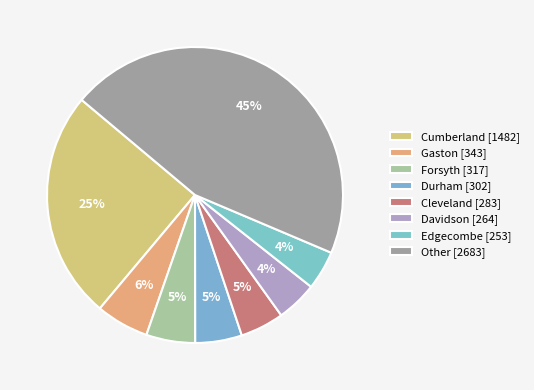

Count the number of slices in the pie.

8